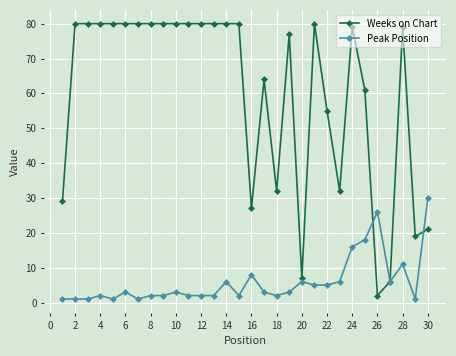

Which series has the largest range (max minus min)?

Weeks on Chart